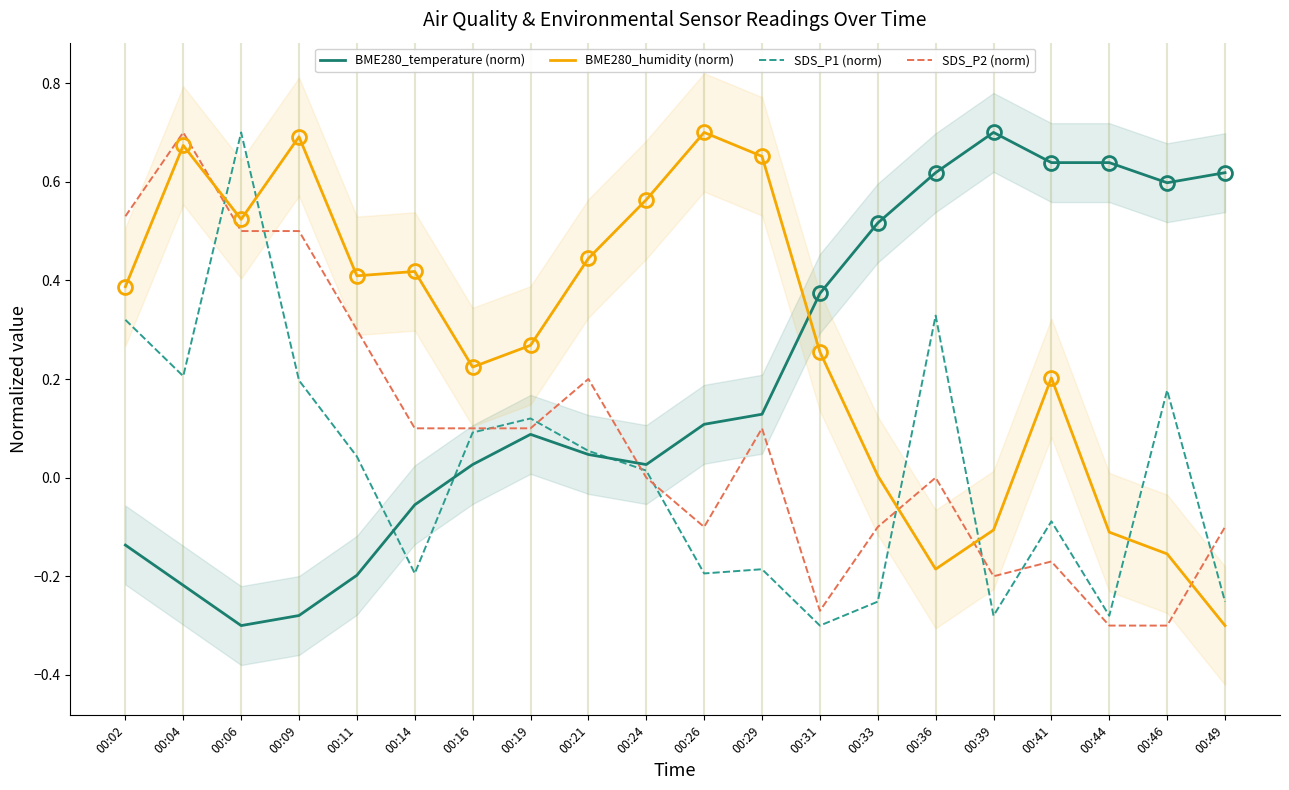

What is the total value across all series at 00:24?

0.6